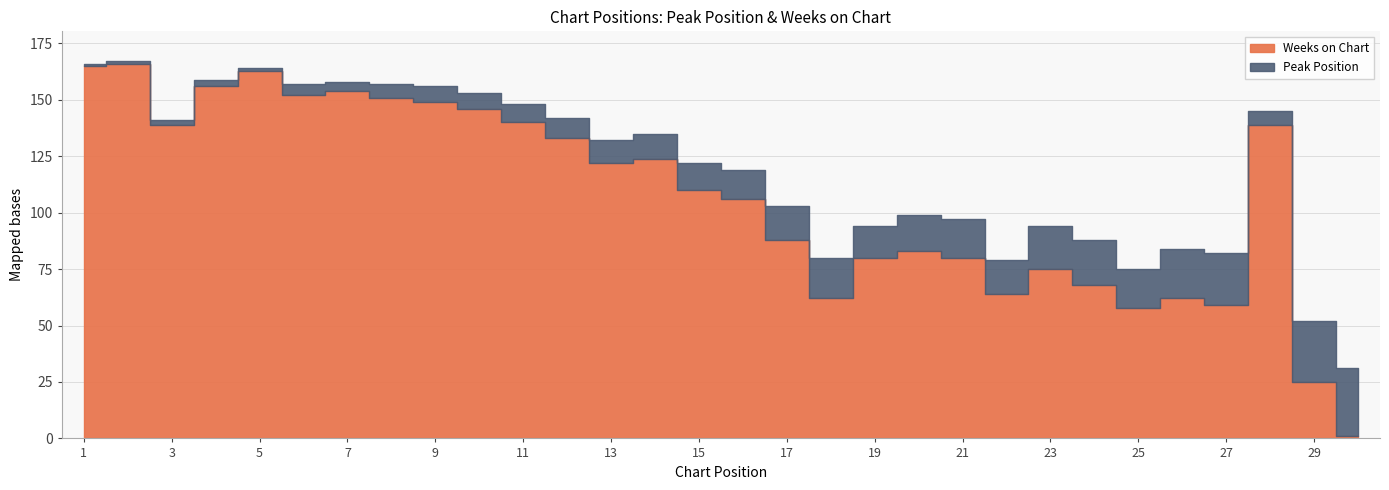

Which series changed the most between 2 and 5?

Weeks on Chart